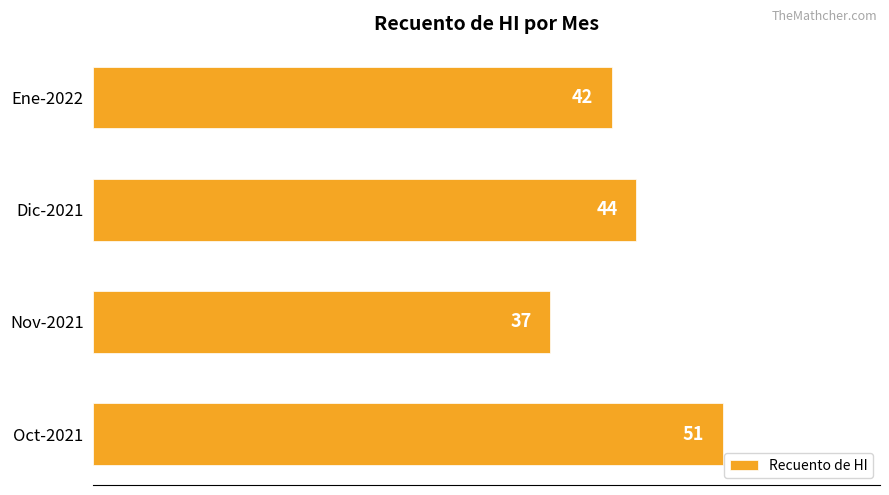

What is the change in value from Oct-2021 to Dic-2021?

-7